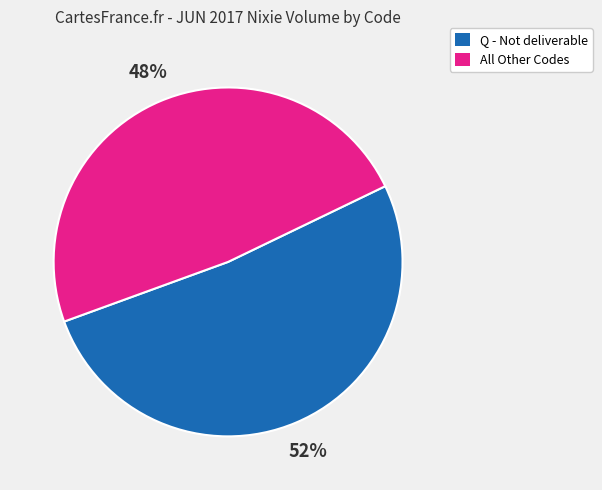

Does any single category account for the majority?

Yes